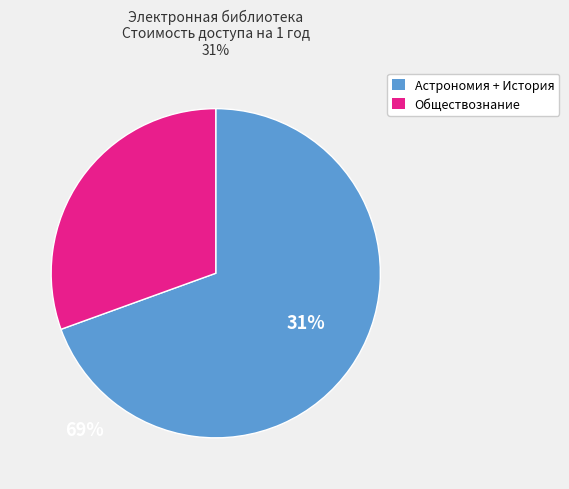

Which category has the biggest portion of the pie?

Астрономия + История